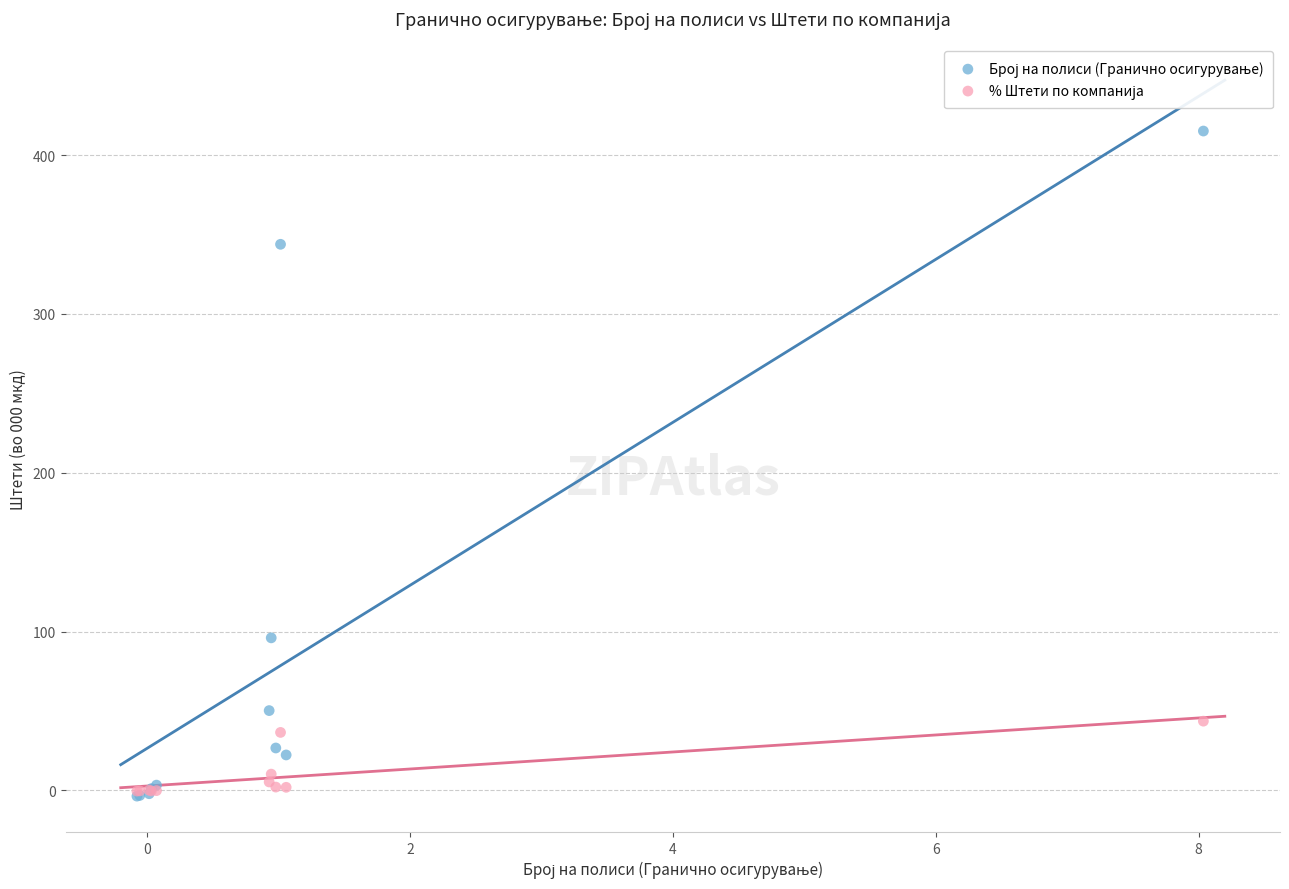

Across all series, what Y value is closest to 205?

96.0